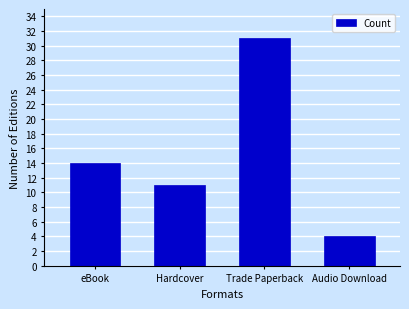

What is the label of the 4th bar from the left?

Audio Download